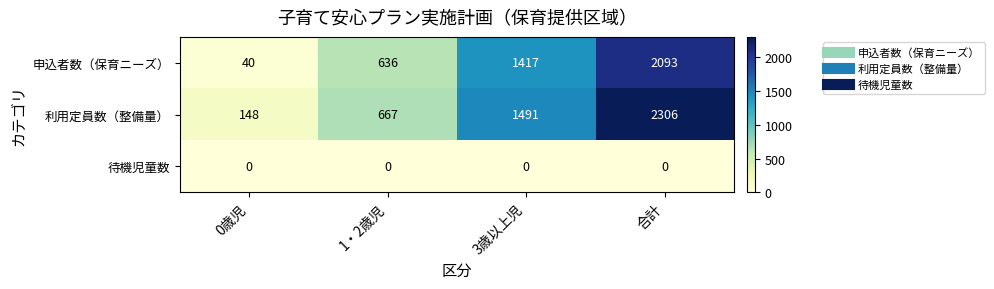

Which series changed the most between 0歳児 and 3歳以上児?

申込者数（保育ニーズ）